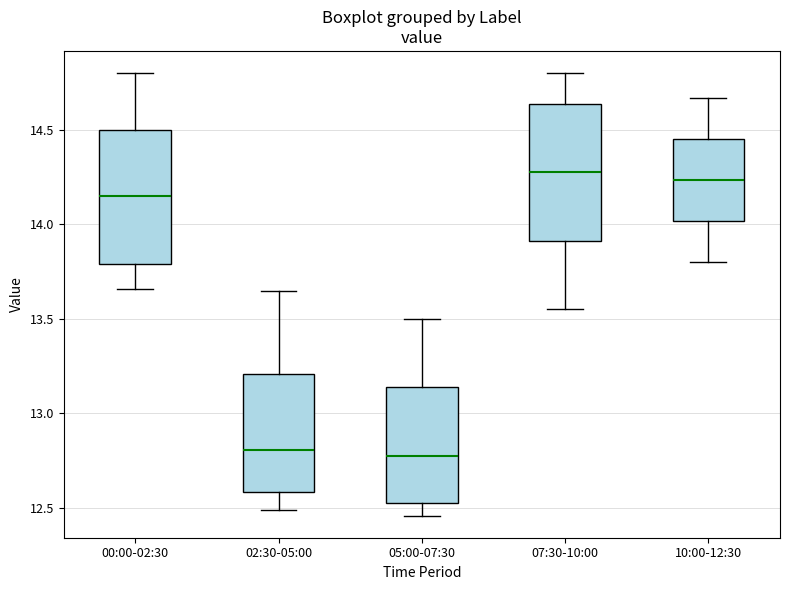

Reading left to right, read every box against the y-axis: the position of its median line, the range the box covers, and the ends of its whiskers. The values are not printed on the chart, so give them approximately, as read against the axis.

00:00-02:30: median 14.15, box 13.80 to 14.50, whiskers 13.65 to 14.80
02:30-05:00: median 12.80, box 12.60 to 13.20, whiskers 12.50 to 13.65
05:00-07:30: median 12.80, box 12.55 to 13.15, whiskers 12.45 to 13.50
07:30-10:00: median 14.30, box 13.90 to 14.65, whiskers 13.55 to 14.80
10:00-12:30: median 14.25, box 14.00 to 14.45, whiskers 13.80 to 14.65